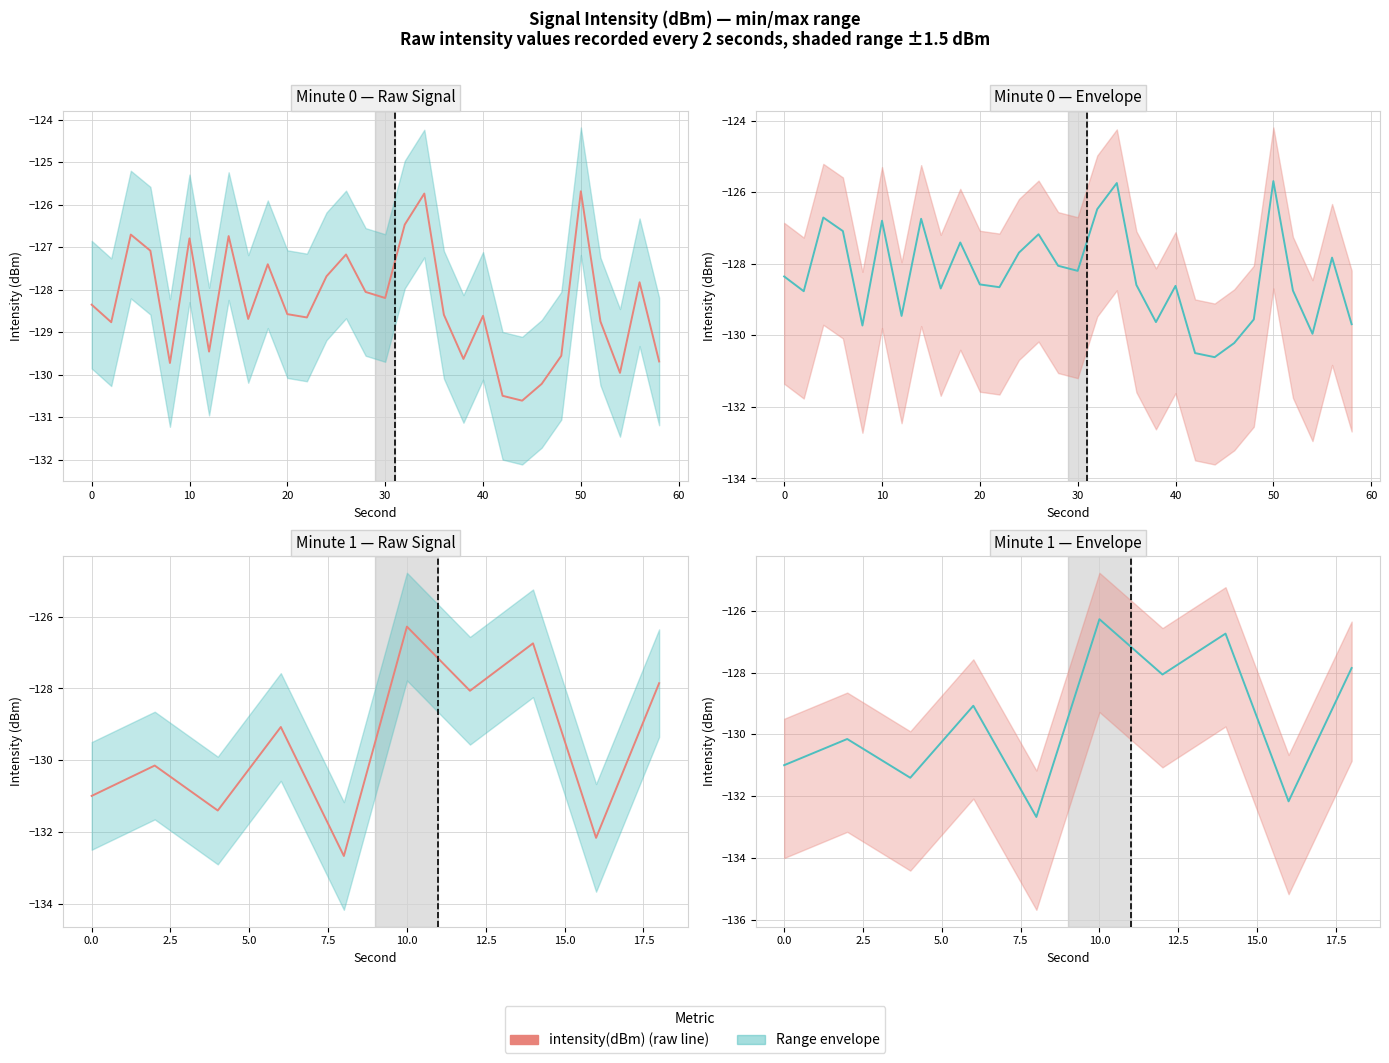

How many lines are shown in the chart?

1